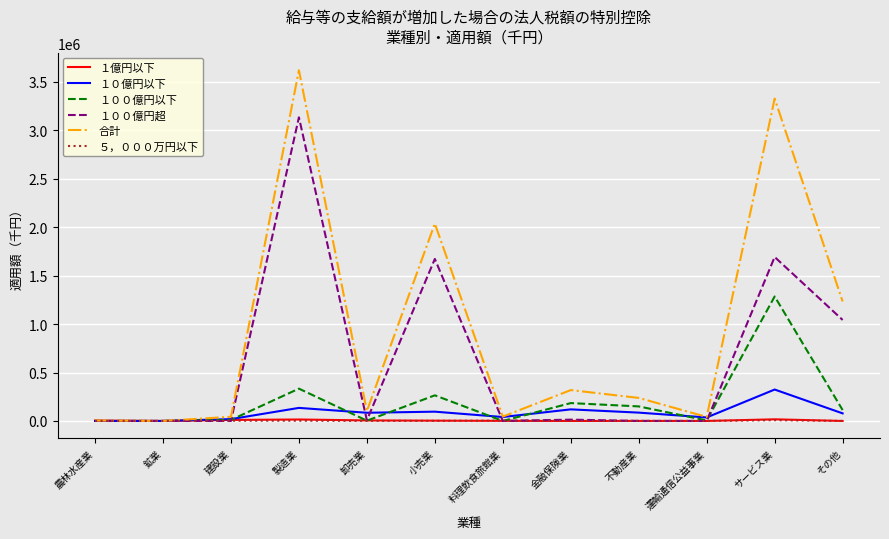

Which series has the largest total across all categories?

合計